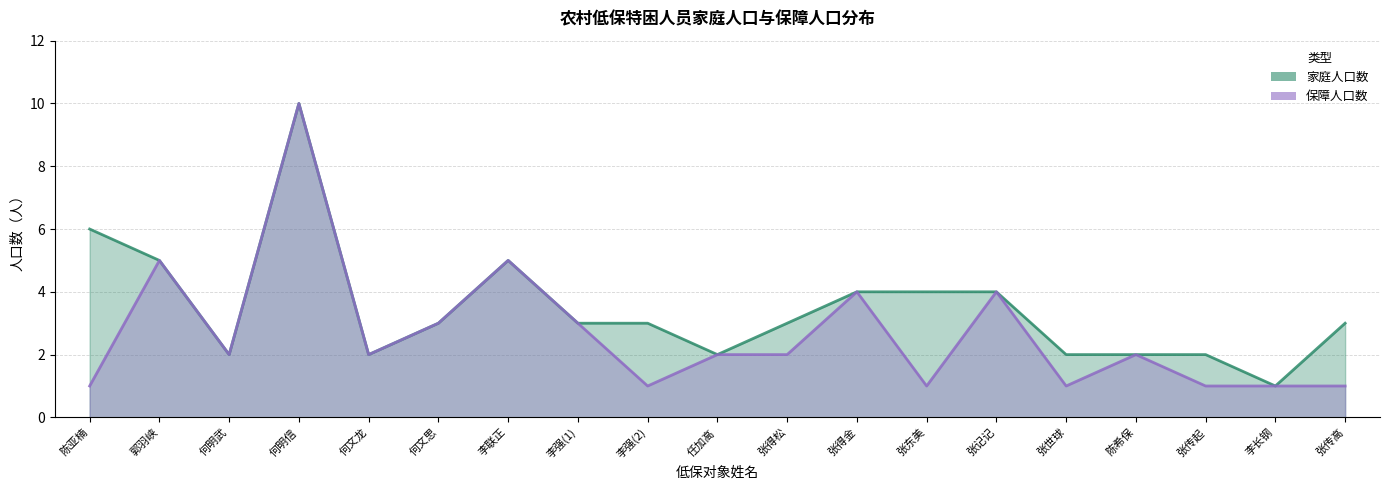

Count the number of data series in this chart.

2